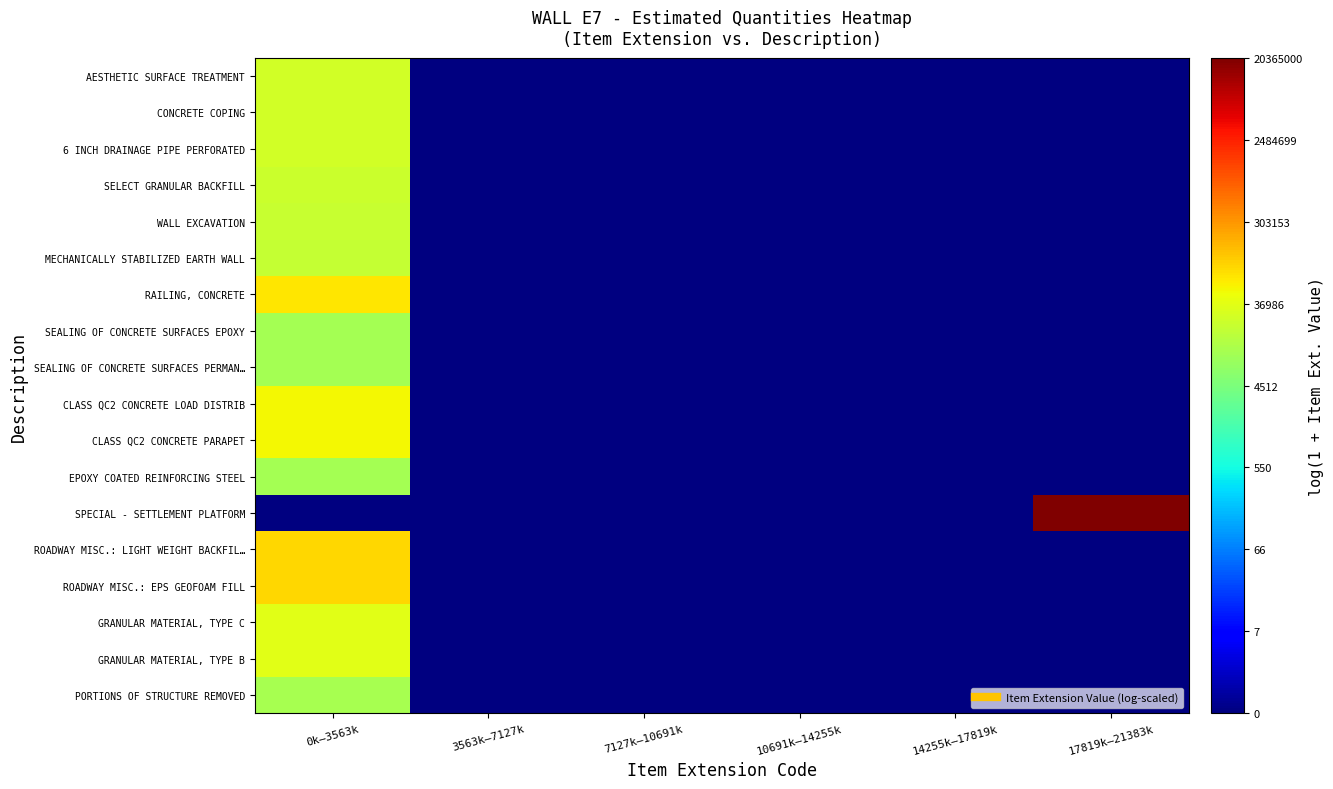

Reading right to left, transcribe all the data shown in this chart.

PORTIONS OF STRUCTURE REMOVED: 17819k–21383k=0.0	14255k–17819k=0.0	10691k–14255k=0.0	7127k–10691k=0.0	3563k–7127k=0.0	0k–3563k=9.3
GRANULAR MATERIAL, TYPE B: 17819k–21383k=0.0	14255k–17819k=0.0	10691k–14255k=0.0	7127k–10691k=0.0	3563k–7127k=0.0	0k–3563k=10.5
GRANULAR MATERIAL, TYPE C: 17819k–21383k=0.0	14255k–17819k=0.0	10691k–14255k=0.0	7127k–10691k=0.0	3563k–7127k=0.0	0k–3563k=10.5
ROADWAY MISC.: EPS GEOFOAM FILL: 17819k–21383k=0.0	14255k–17819k=0.0	10691k–14255k=0.0	7127k–10691k=0.0	3563k–7127k=0.0	0k–3563k=11.5
ROADWAY MISC.: LIGHT WEIGHT BACKFIL…: 17819k–21383k=0.0	14255k–17819k=0.0	10691k–14255k=0.0	7127k–10691k=0.0	3563k–7127k=0.0	0k–3563k=11.5
SPECIAL - SETTLEMENT PLATFORM: 17819k–21383k=16.8	14255k–17819k=0.0	10691k–14255k=0.0	7127k–10691k=0.0	3563k–7127k=0.0	0k–3563k=0.0
EPOXY COATED REINFORCING STEEL: 17819k–21383k=0.0	14255k–17819k=0.0	10691k–14255k=0.0	7127k–10691k=0.0	3563k–7127k=0.0	0k–3563k=9.2
CLASS QC2 CONCRETE PARAPET: 17819k–21383k=0.0	14255k–17819k=0.0	10691k–14255k=0.0	7127k–10691k=0.0	3563k–7127k=0.0	0k–3563k=10.9
CLASS QC2 CONCRETE LOAD DISTRIB: 17819k–21383k=0.0	14255k–17819k=0.0	10691k–14255k=0.0	7127k–10691k=0.0	3563k–7127k=0.0	0k–3563k=10.9
SEALING OF CONCRETE SURFACES PERMAN…: 17819k–21383k=0.0	14255k–17819k=0.0	10691k–14255k=0.0	7127k–10691k=0.0	3563k–7127k=0.0	0k–3563k=9.2
SEALING OF CONCRETE SURFACES EPOXY: 17819k–21383k=0.0	14255k–17819k=0.0	10691k–14255k=0.0	7127k–10691k=0.0	3563k–7127k=0.0	0k–3563k=9.2
RAILING, CONCRETE: 17819k–21383k=0.0	14255k–17819k=0.0	10691k–14255k=0.0	7127k–10691k=0.0	3563k–7127k=0.0	0k–3563k=11.2
MECHANICALLY STABILIZED EARTH WALL: 17819k–21383k=0.0	14255k–17819k=0.0	10691k–14255k=0.0	7127k–10691k=0.0	3563k–7127k=0.0	0k–3563k=9.9
WALL EXCAVATION: 17819k–21383k=0.0	14255k–17819k=0.0	10691k–14255k=0.0	7127k–10691k=0.0	3563k–7127k=0.0	0k–3563k=10.0
SELECT GRANULAR BACKFILL: 17819k–21383k=0.0	14255k–17819k=0.0	10691k–14255k=0.0	7127k–10691k=0.0	3563k–7127k=0.0	0k–3563k=10.0
6 INCH DRAINAGE PIPE PERFORATED: 17819k–21383k=0.0	14255k–17819k=0.0	10691k–14255k=0.0	7127k–10691k=0.0	3563k–7127k=0.0	0k–3563k=10.1
CONCRETE COPING: 17819k–21383k=0.0	14255k–17819k=0.0	10691k–14255k=0.0	7127k–10691k=0.0	3563k–7127k=0.0	0k–3563k=10.2
AESTHETIC SURFACE TREATMENT: 17819k–21383k=0.0	14255k–17819k=0.0	10691k–14255k=0.0	7127k–10691k=0.0	3563k–7127k=0.0	0k–3563k=10.2